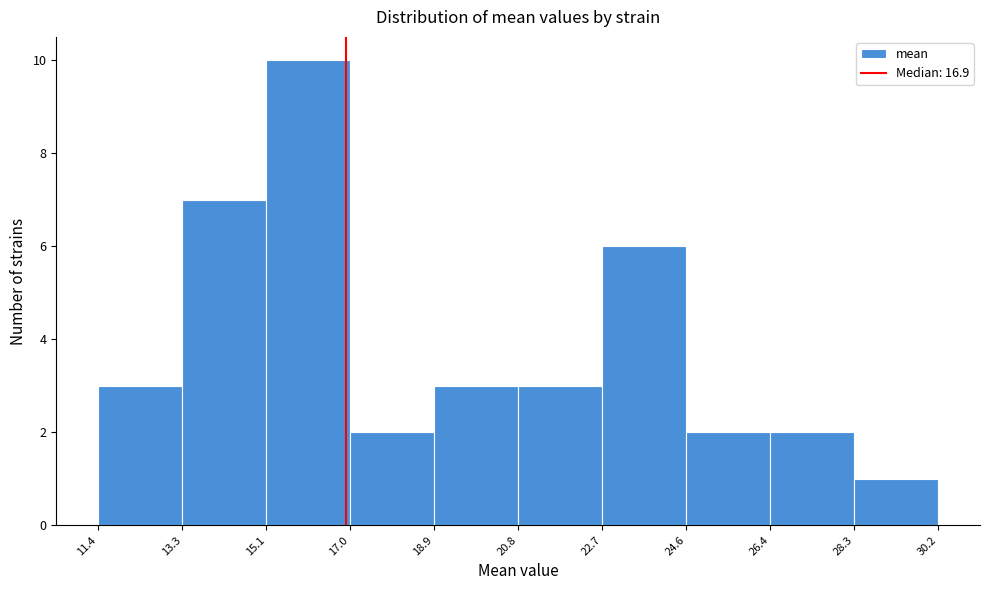

Reading left to right, list every bar in this chart as the range it spans on the x-axis followed by its height. The values are not printed on the chart, so give them approximately, as read against the axis.

11.4 to 13.3: 3
13.3 to 15.1: 7
15.1 to 17.0: 10
17.0 to 18.9: 2
18.9 to 20.8: 3
20.8 to 22.7: 3
22.7 to 24.6: 6
24.6 to 26.4: 2
26.4 to 28.3: 2
28.3 to 30.2: 1